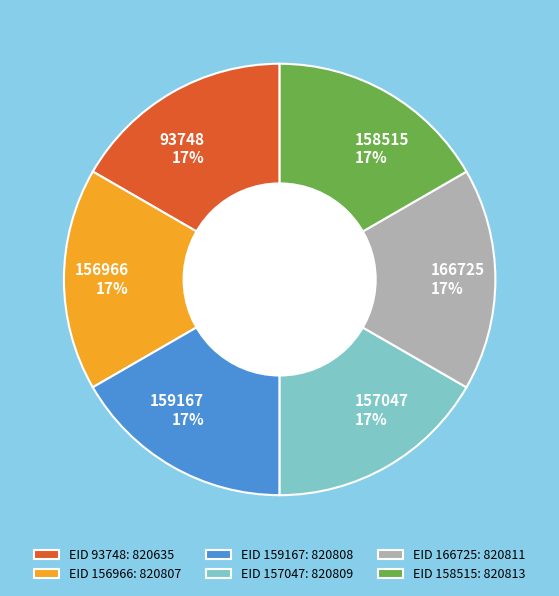

To the nearest percent, what is the average slice percentage?

17%